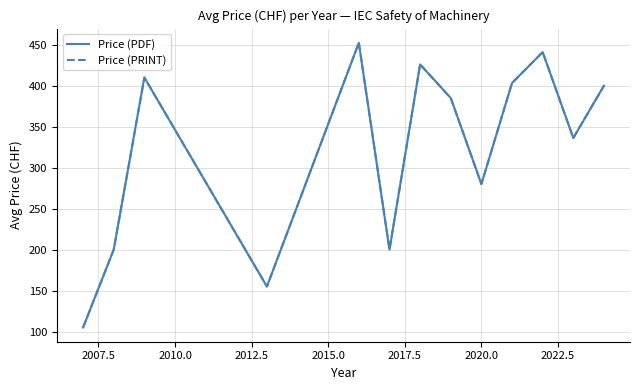

Does the chart have visible grid lines?

Yes